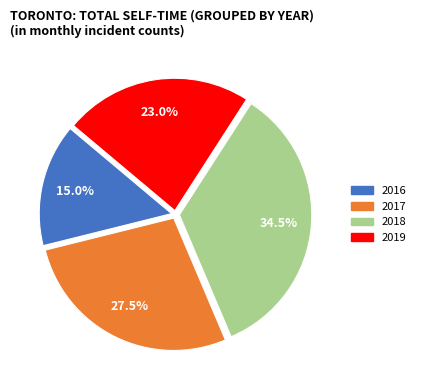

Is 2016 the majority of the pie?

No